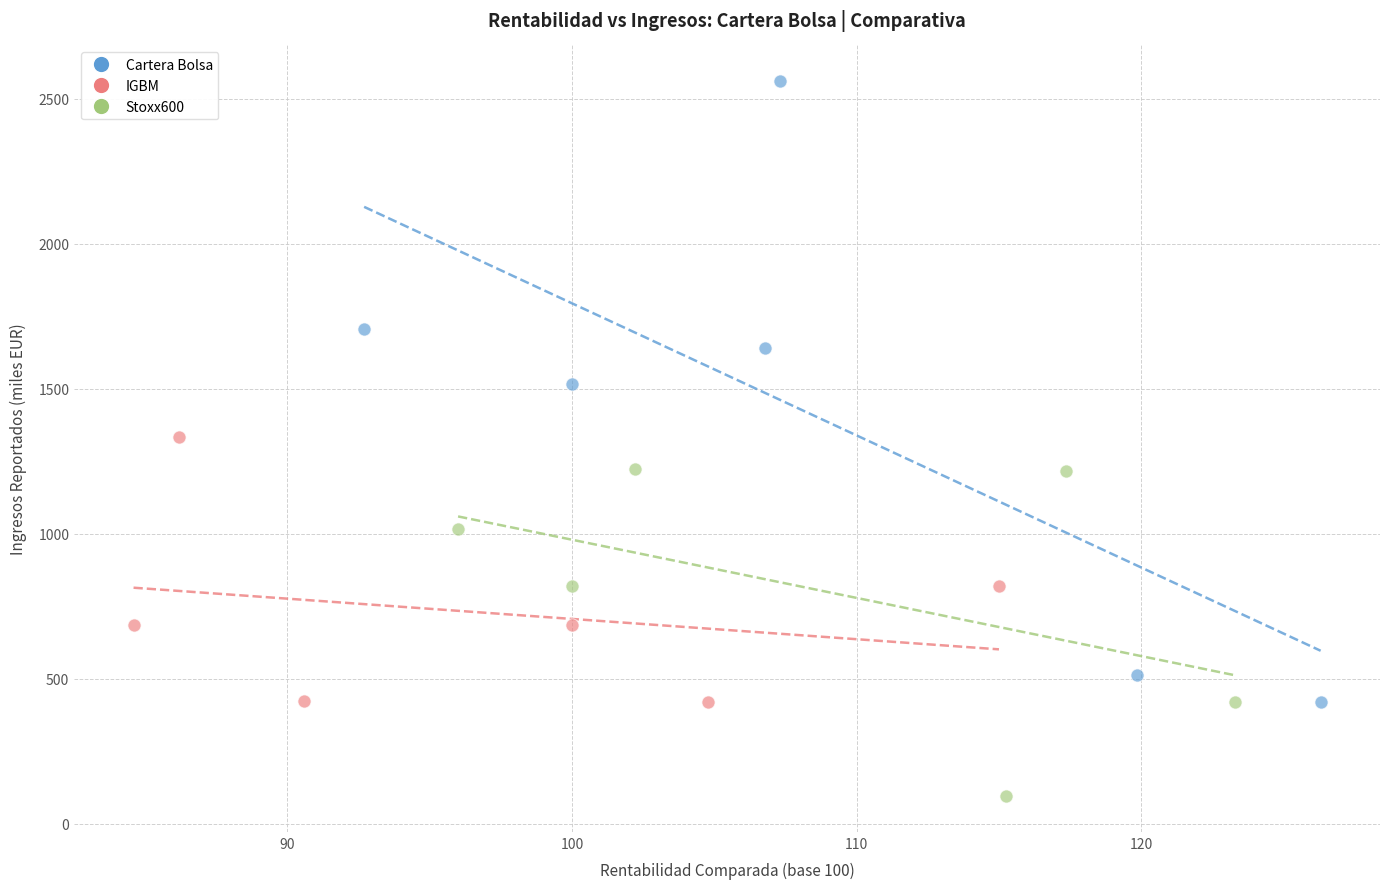

Which series contains the lowest Y value?

Stoxx600